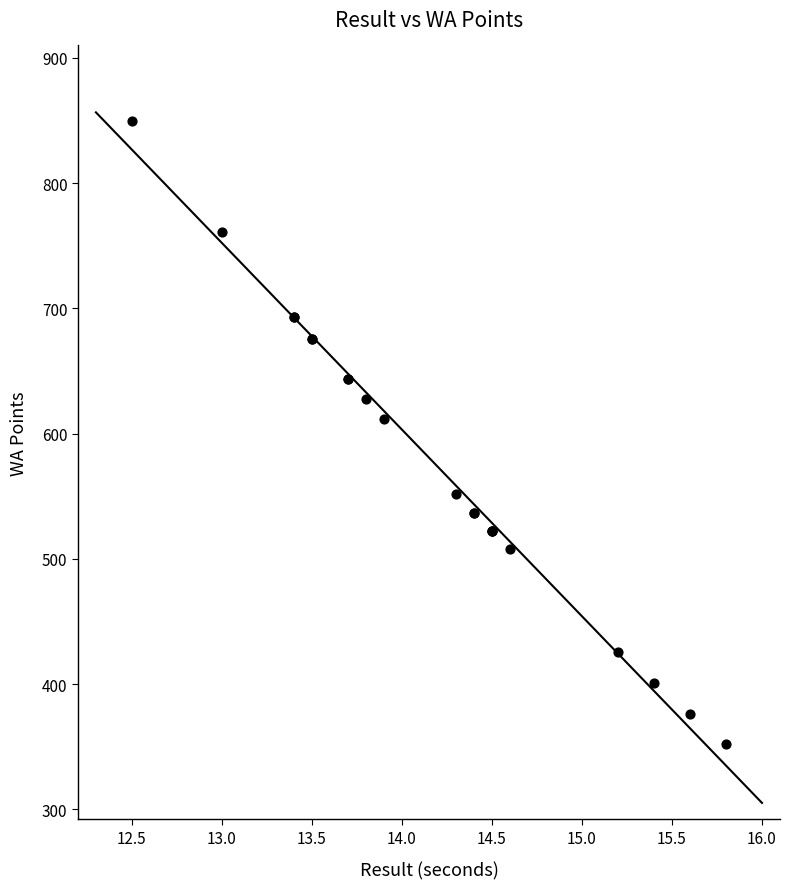

What Y value in the scatter plot is closest to 601?

612